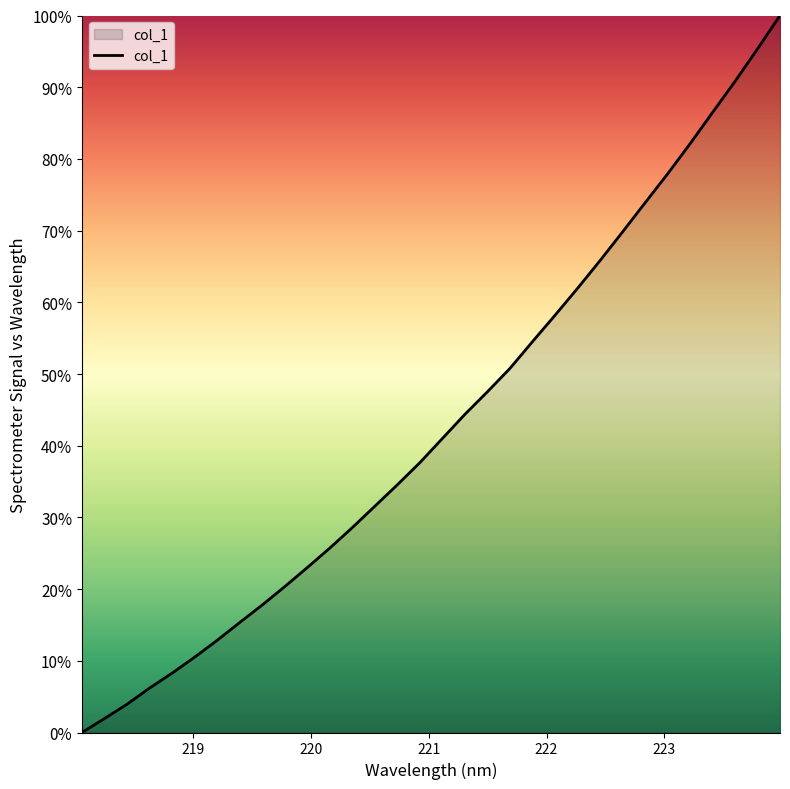

What is the maximum value shown in the chart?

100.0